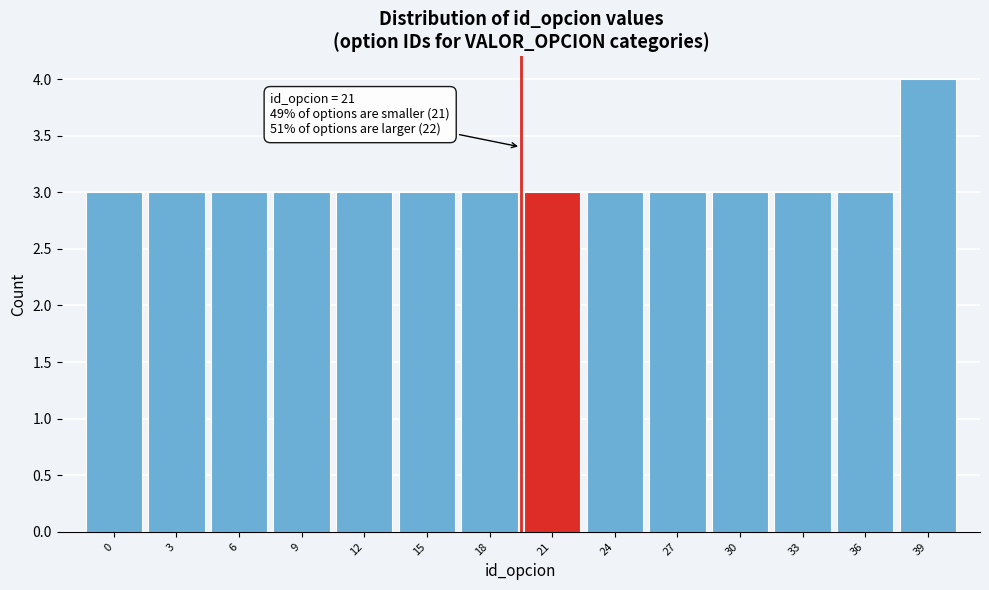

Reading left to right, what are all the values shown in this chart?

0=3	3=3	6=3	9=3	12=3	15=3	18=3	21=3	24=3	27=3	30=3	33=3	36=3	39=4